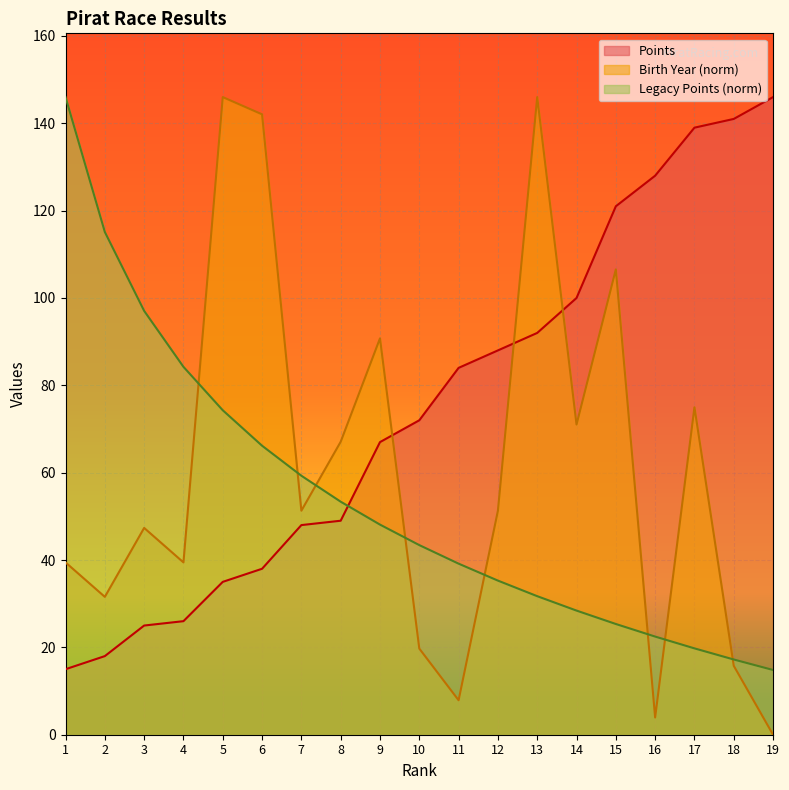

How many lines are shown in the chart?

3